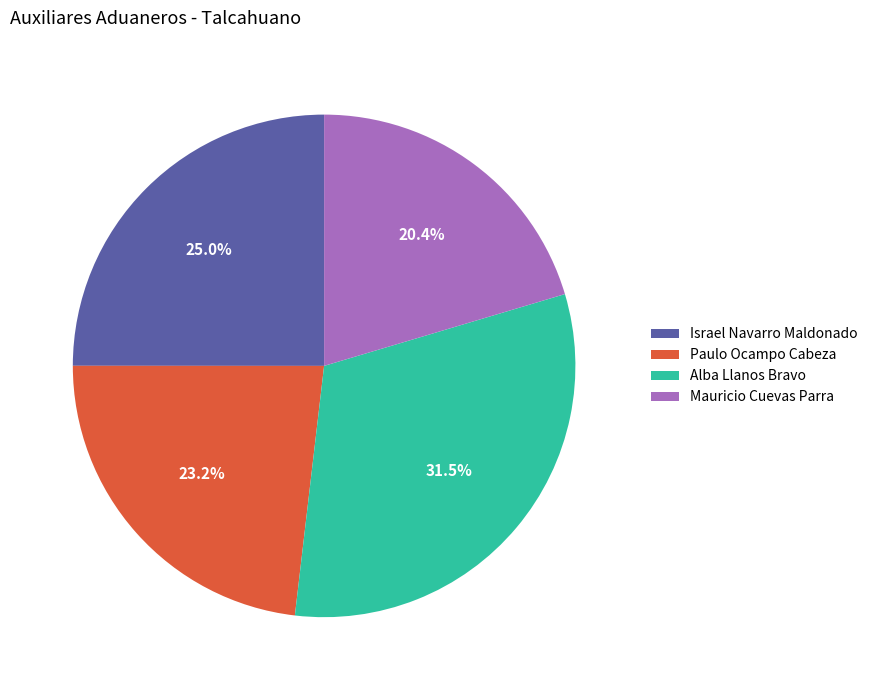

Does Israel Navarro Maldonado account for over 50% of the chart?

No